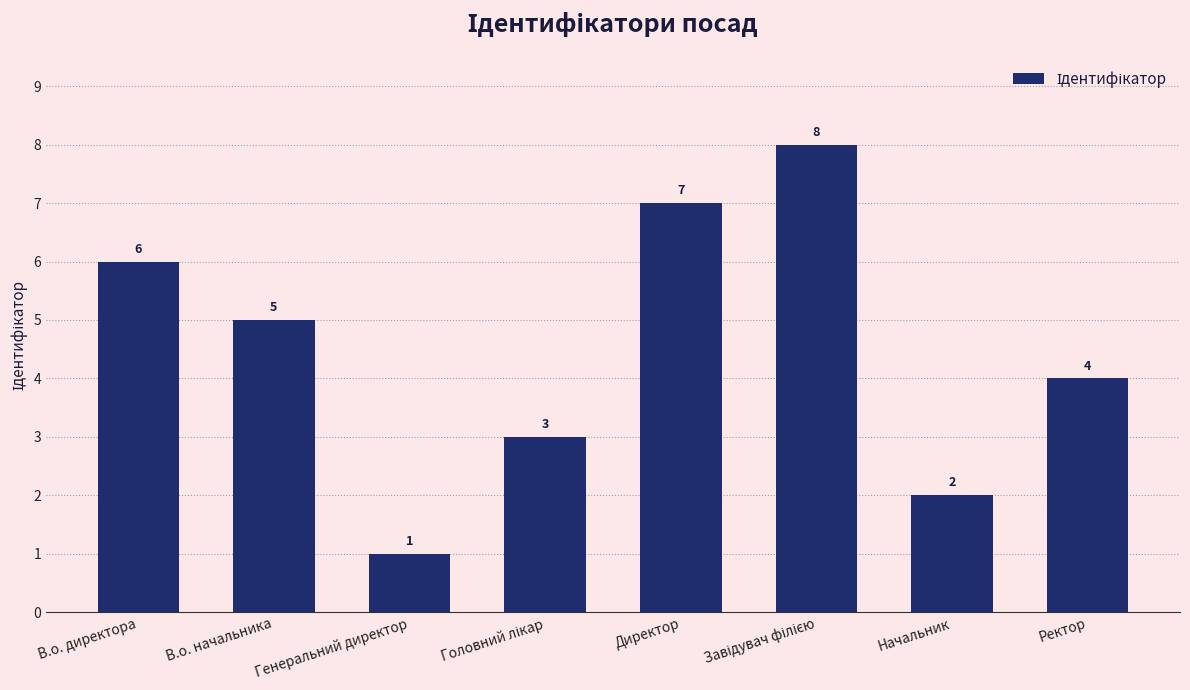

What is the difference between the maximum and second lowest values?

6